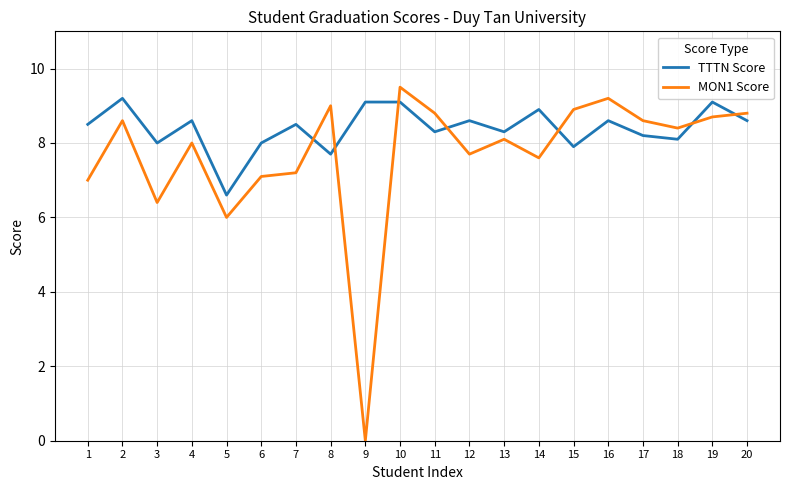

How many times do TTTN Score and MON1 Score cross each other?

7